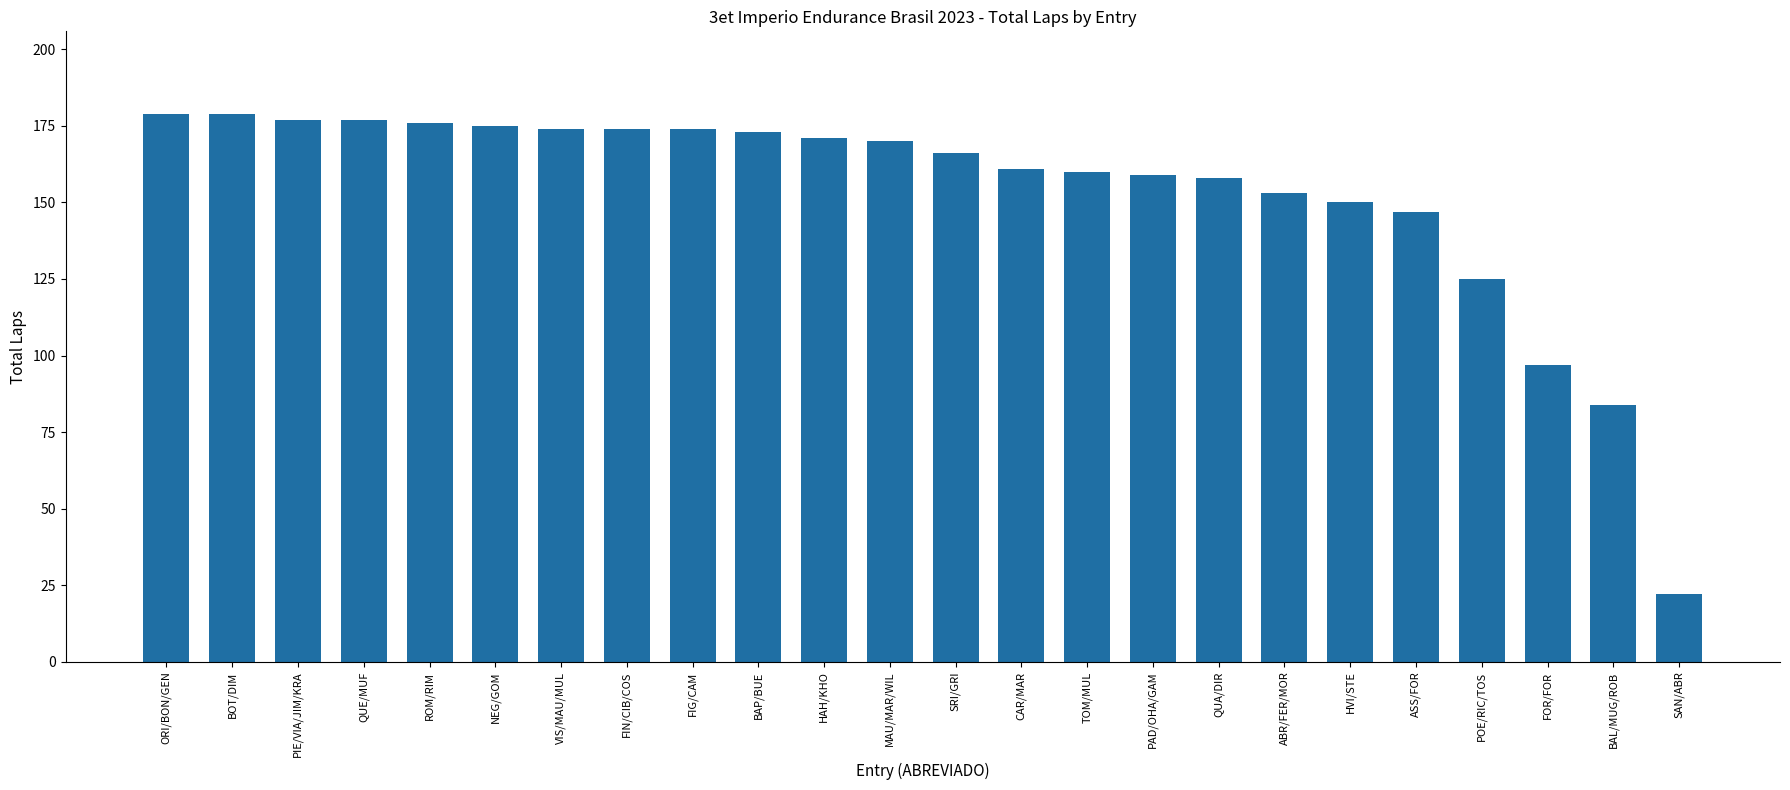

What is the difference between the second highest and minimum values?

157